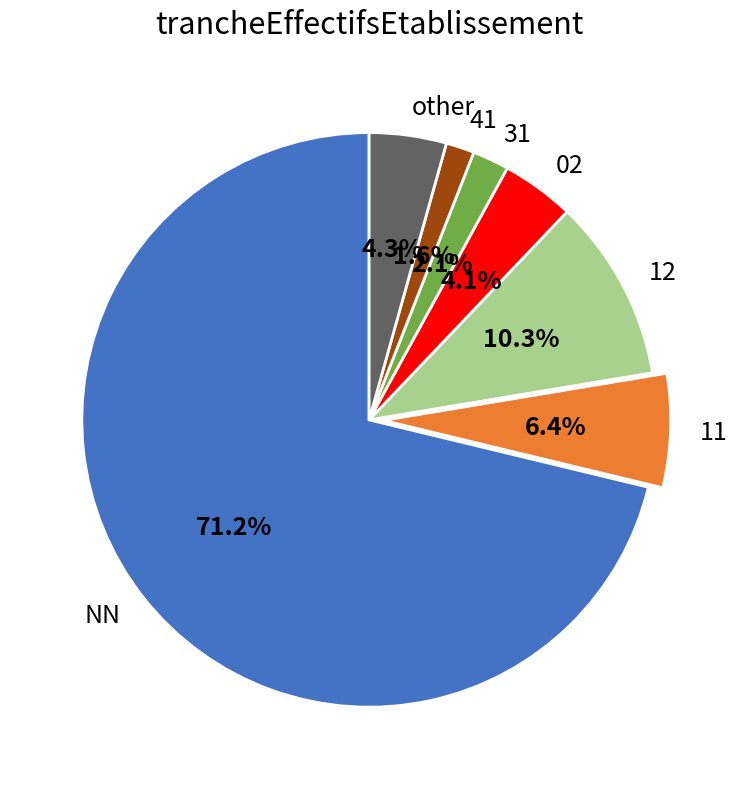

Which category has the biggest portion of the pie?

NN